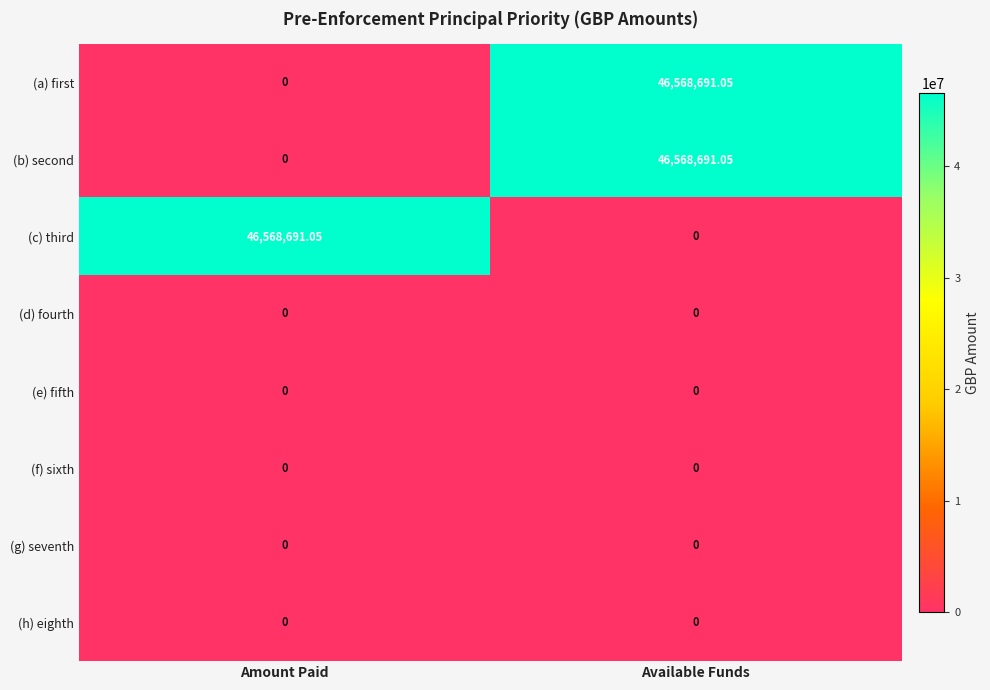

List the labels in order of (b) second value, largest first.

Available Funds, Amount Paid